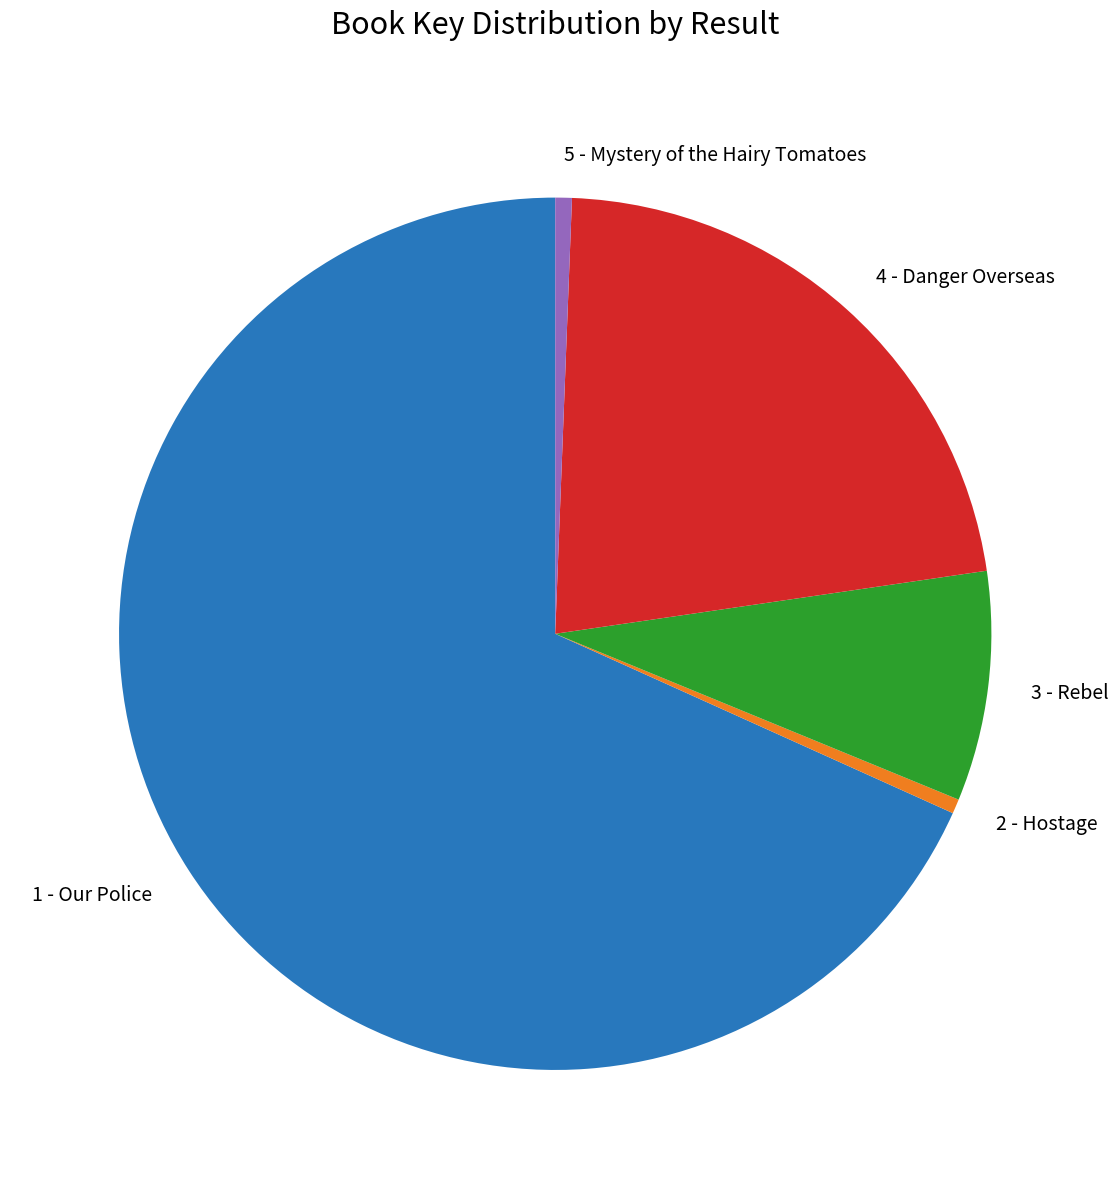

Is it true that 5 - Mystery of the Hairy Tomatoes is 9% of the pie?

False